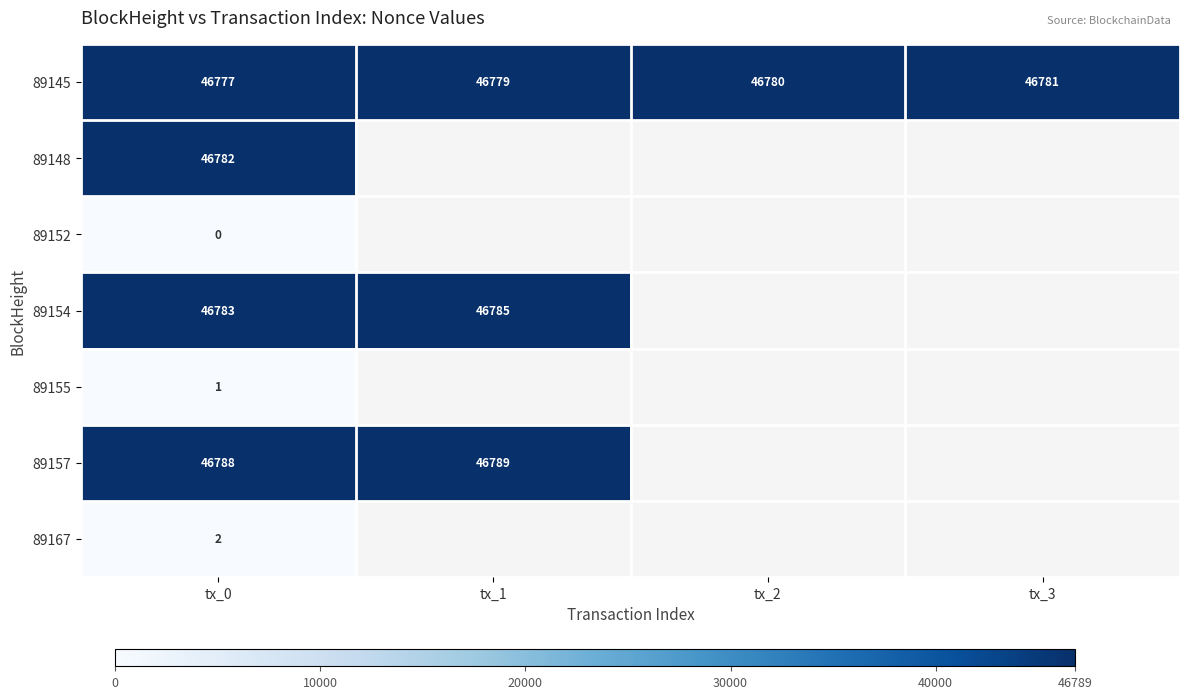

Rank the series at tx_0 from lowest to highest value.

89152, 89155, 89167, 89145, 89148, 89154, 89157